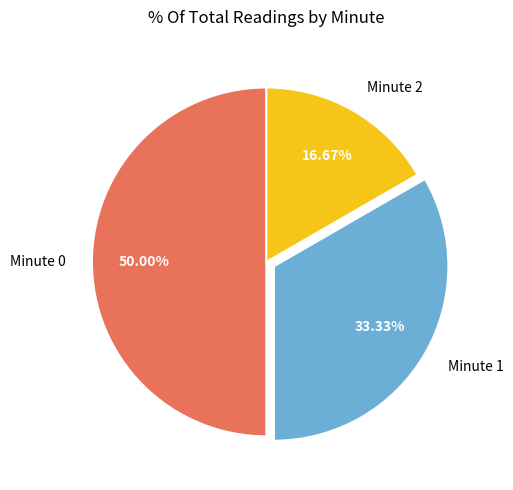

Is Minute 1 the majority of the pie?

No